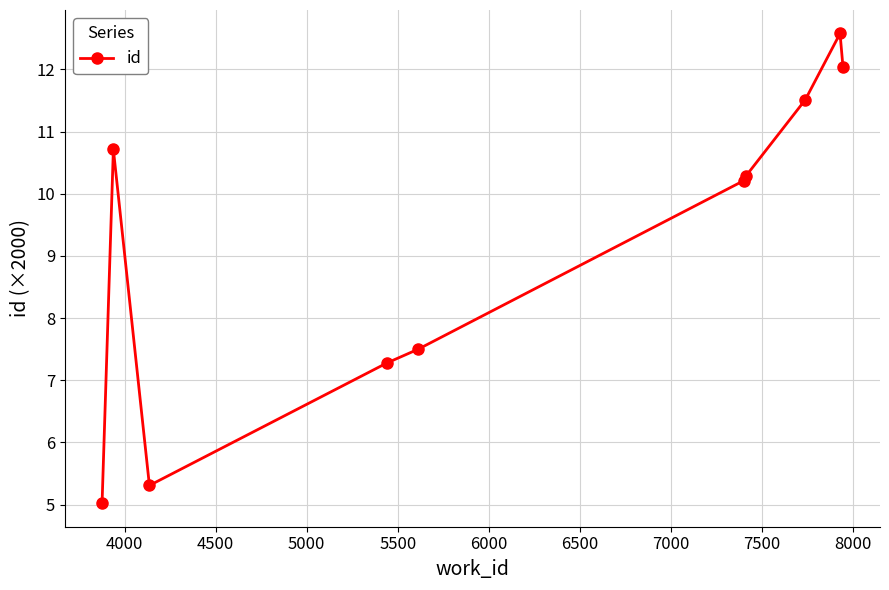

What is the smallest value displayed?

5.0